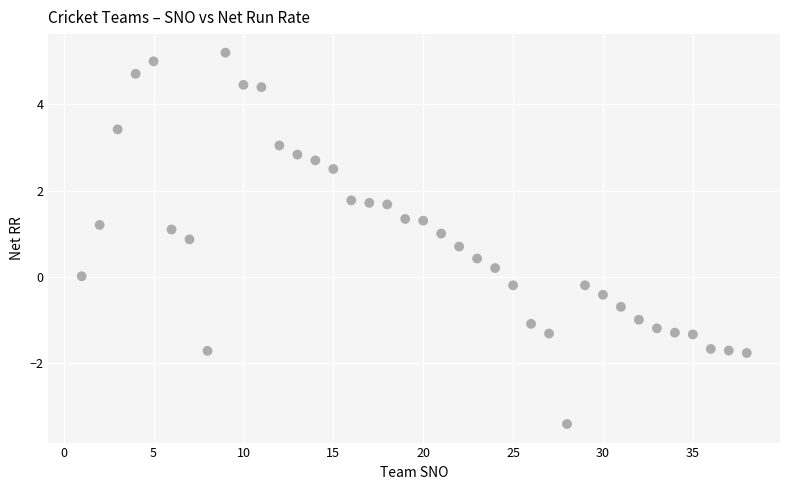

What is the range of X values (max minus min)?

37.0